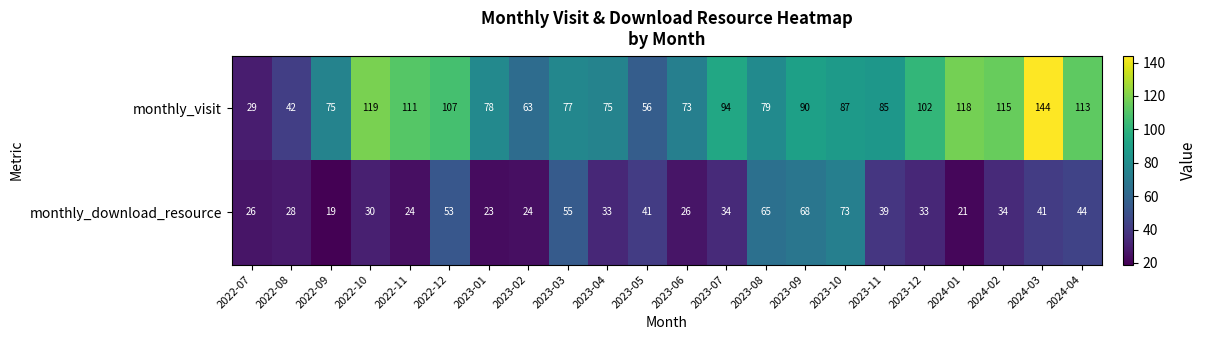

The monthly_visit series shows 29 at 2022-07. True or false?

True